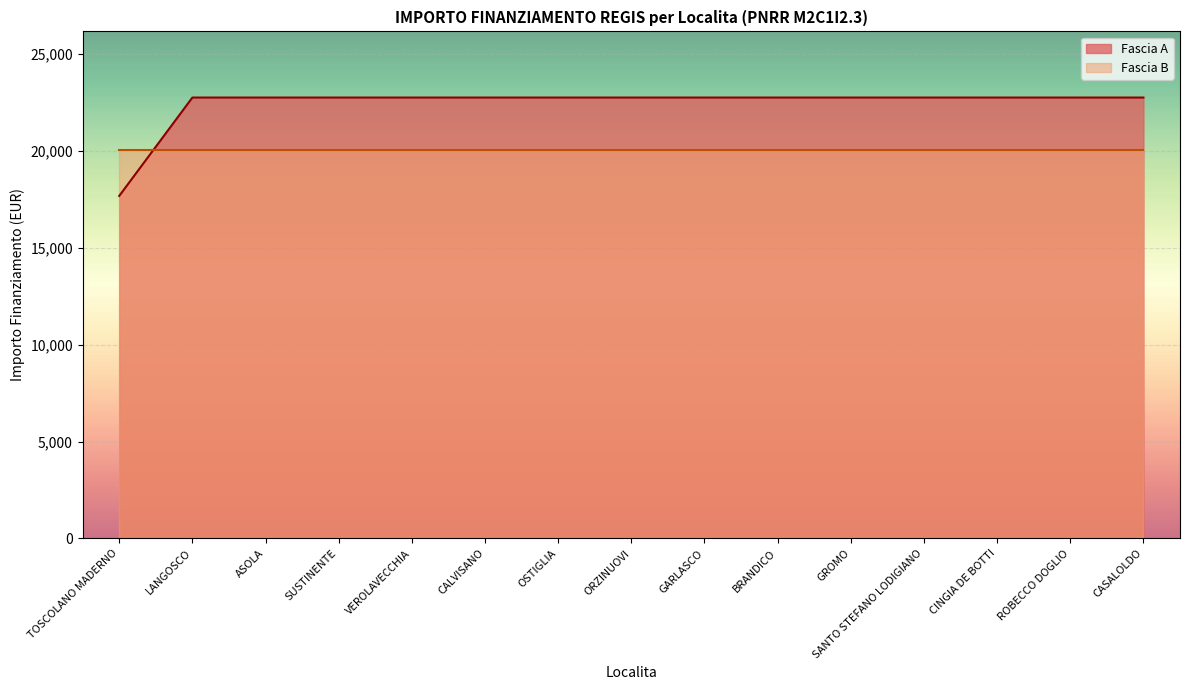

What is the sum of all values?

336174.8